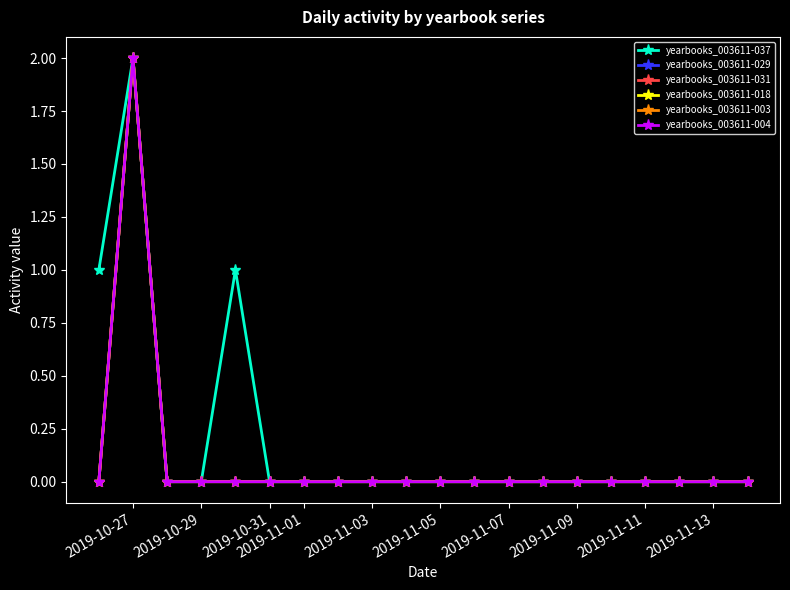

At which label does yearbooks_003611-003 reach its peak?

2019-10-27